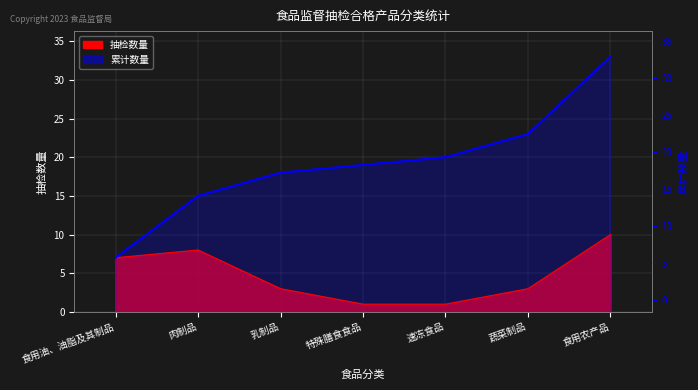

What position from the right is 食用农产品?

1